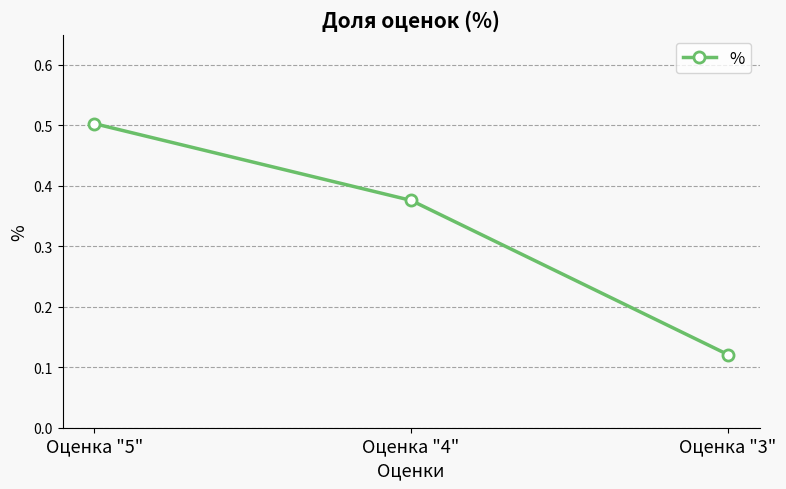

What position from the left is Оценка "5"?

1